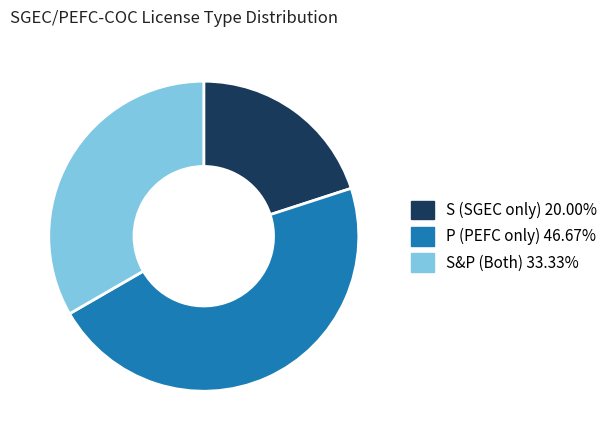

Is there any slice that represents more than half of the pie?

No